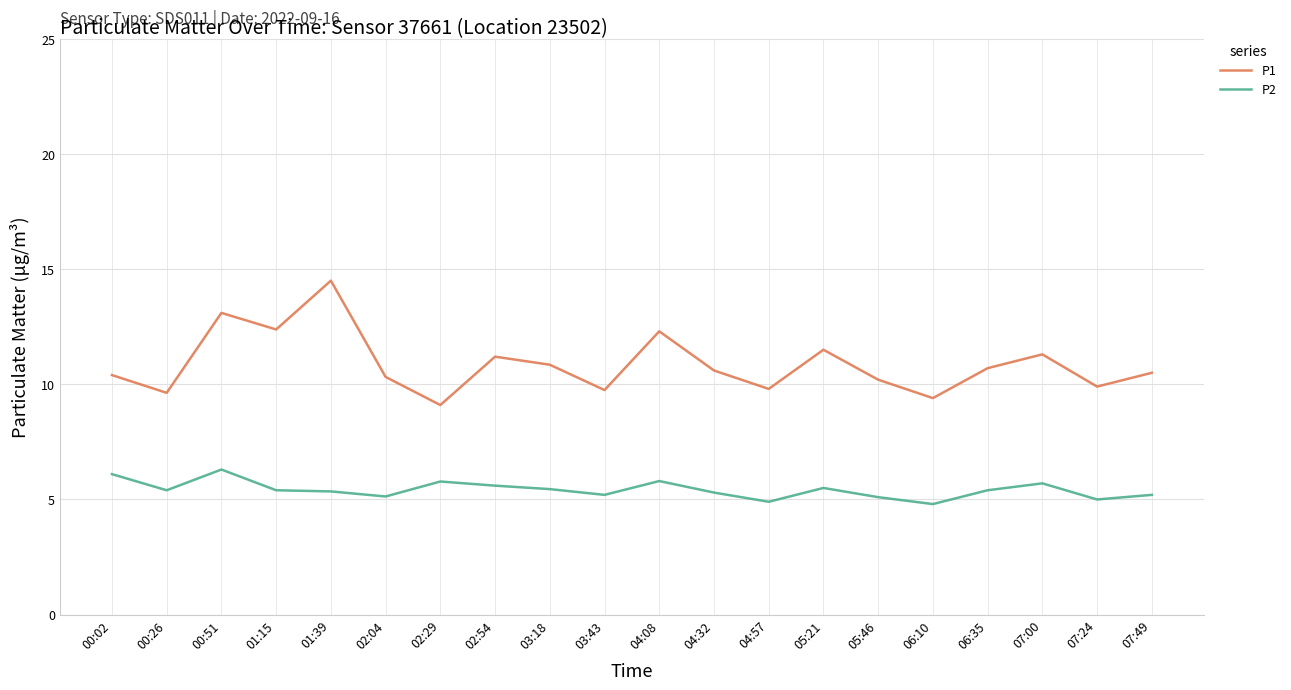

How many interior local peaks does the P1 series have?

6